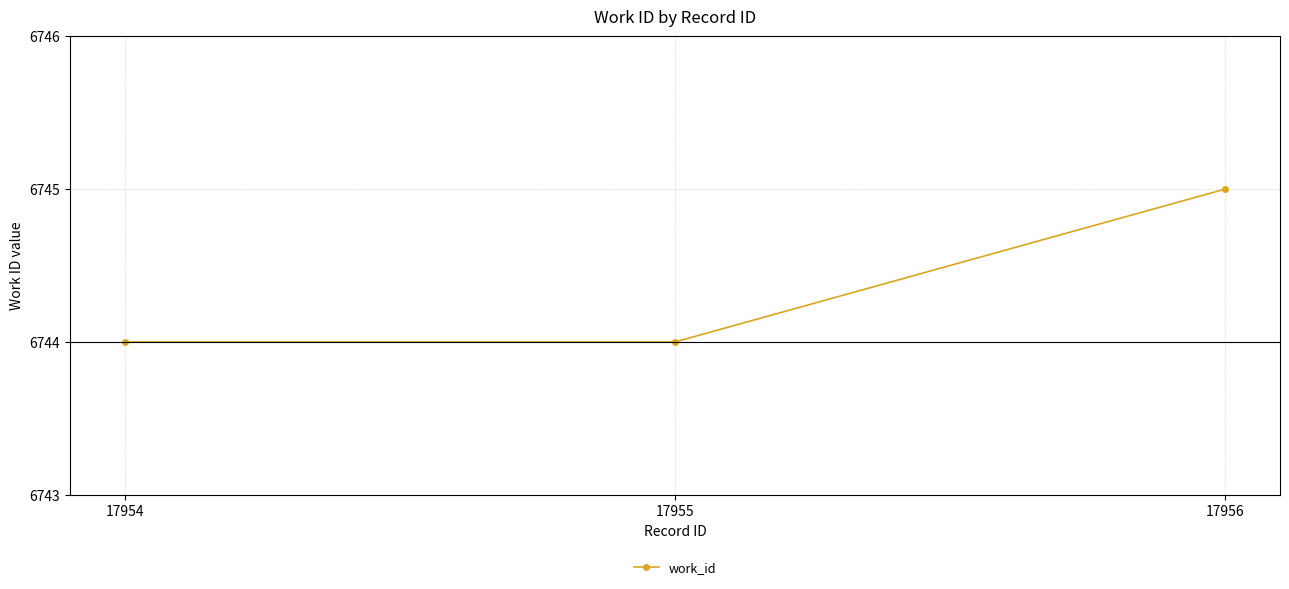

Which label corresponds to the largest value in the chart?

17956